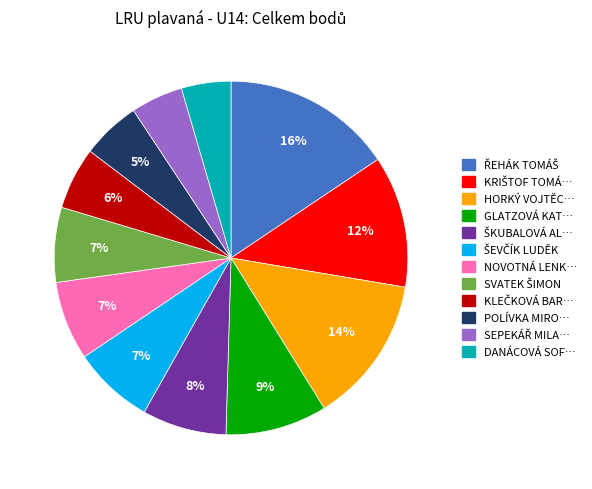

To the nearest percent, what is the average slice percentage?

8%